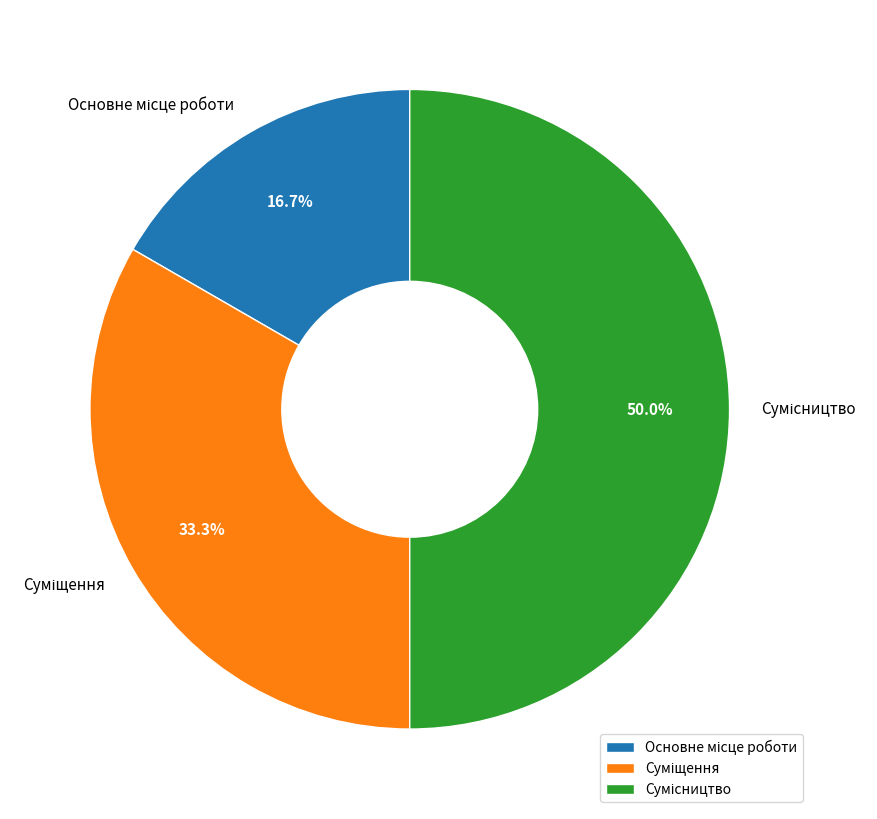

How many slices are in this pie chart?

3